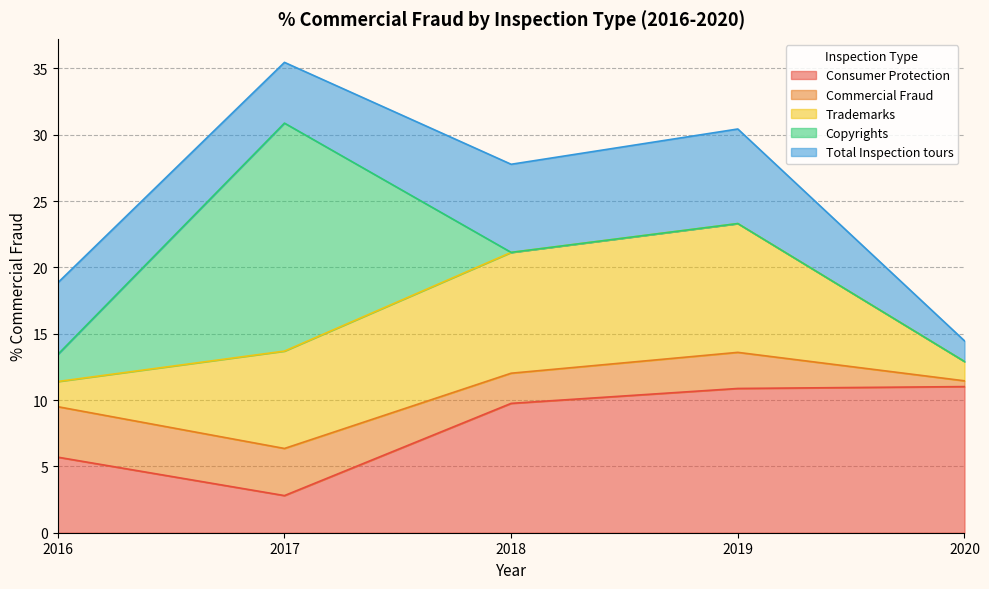

Is it true that Commercial Fraud equals 4.9 at 2017?

False